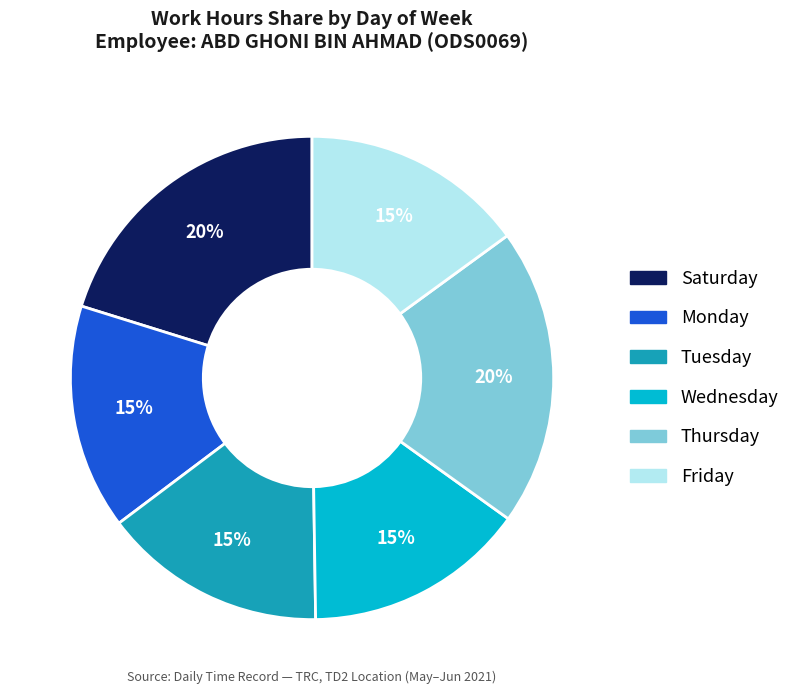

To the nearest percent, what is the difference between the largest and smallest slice percentages?

5%